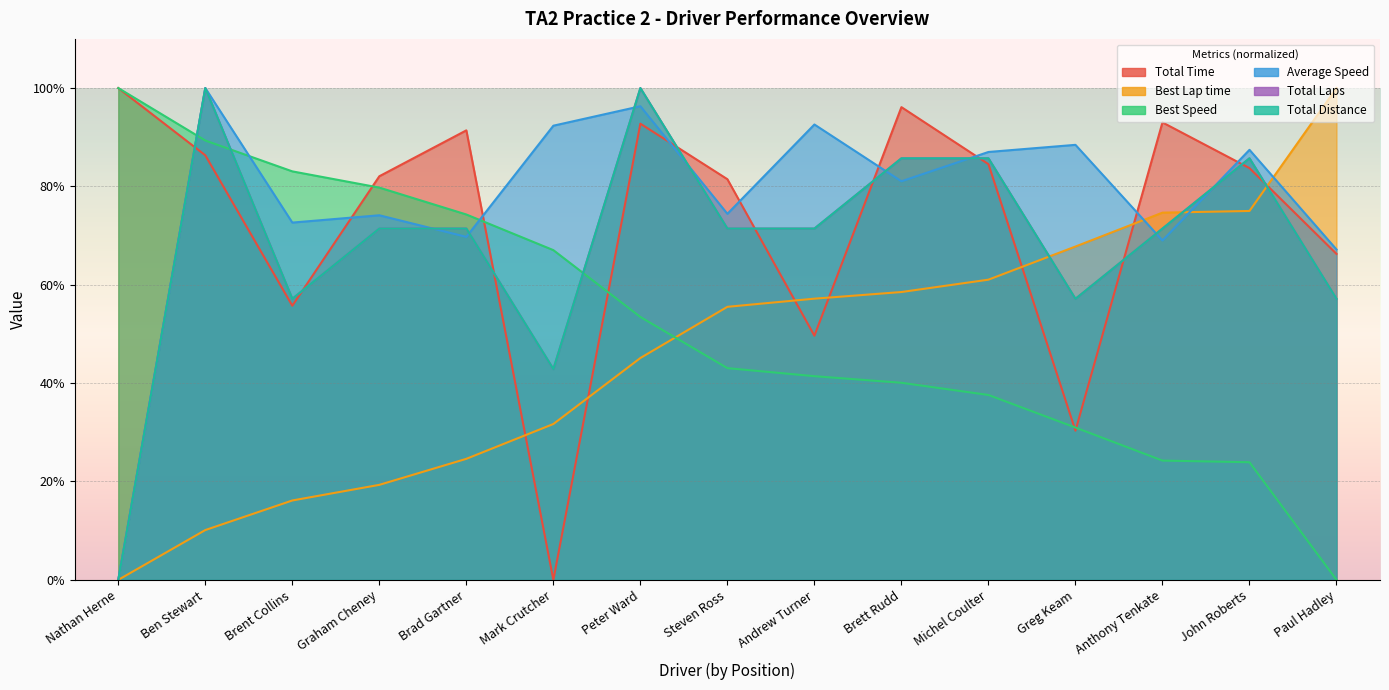

Where do Best Speed and Average Speed first cross each other?

Nathan Herne and Ben Stewart